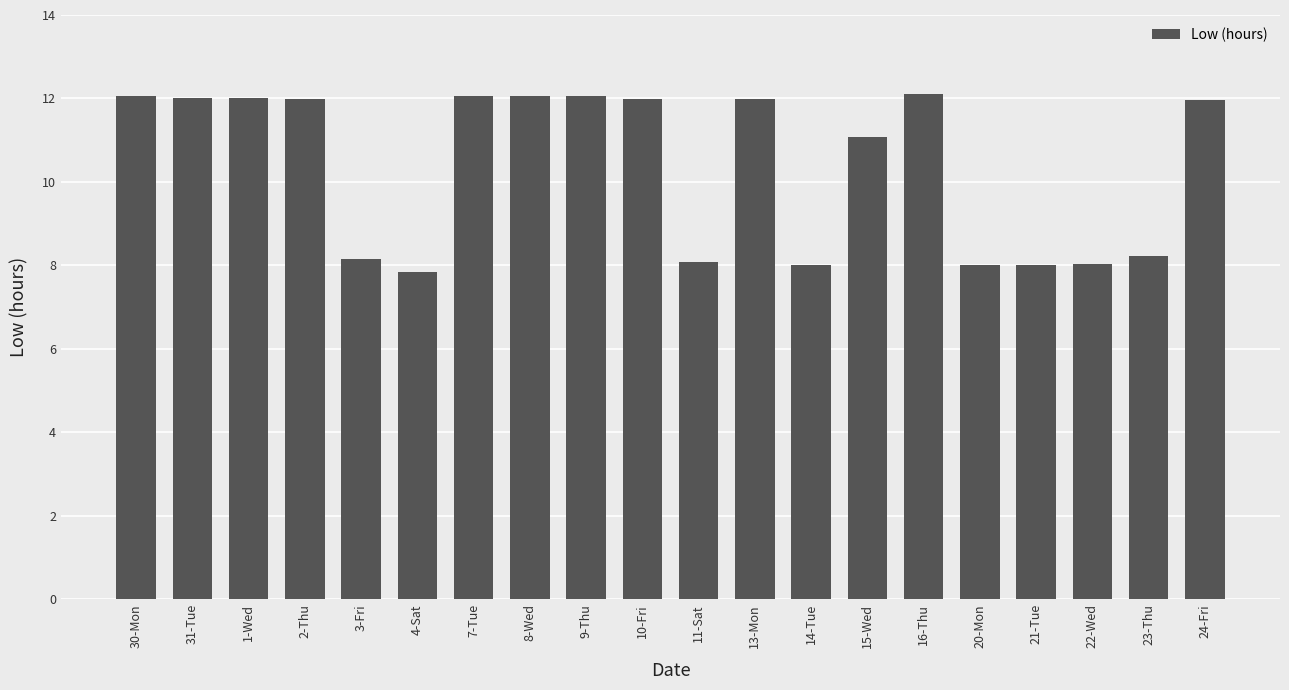

What is the change in value from 10-Fri to 16-Thu?

+0.1